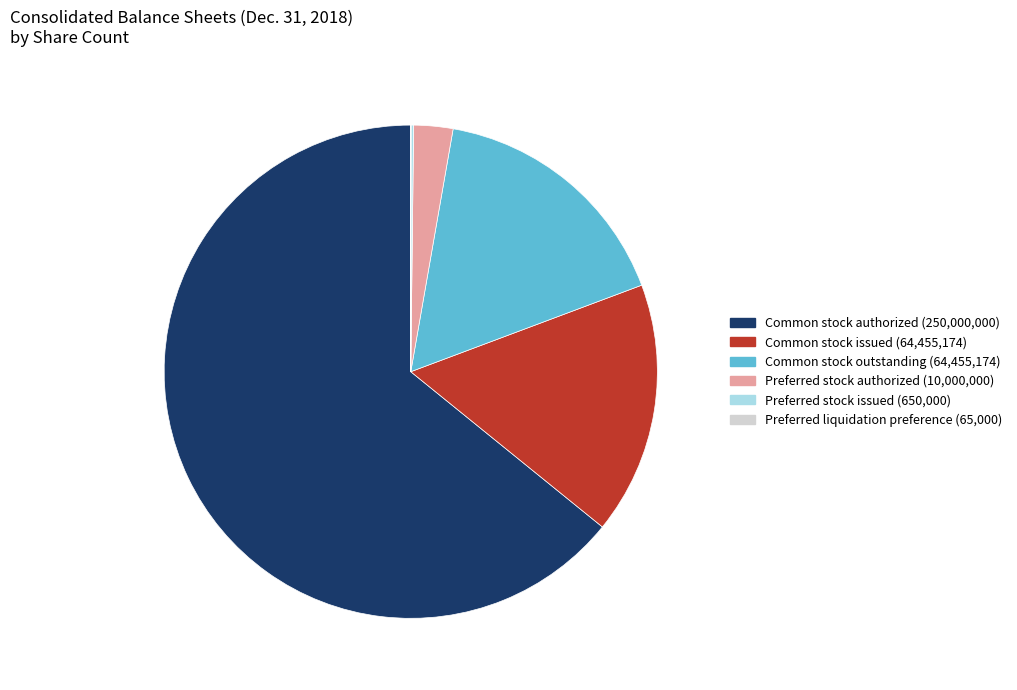

Is there a majority slice in this chart?

Yes